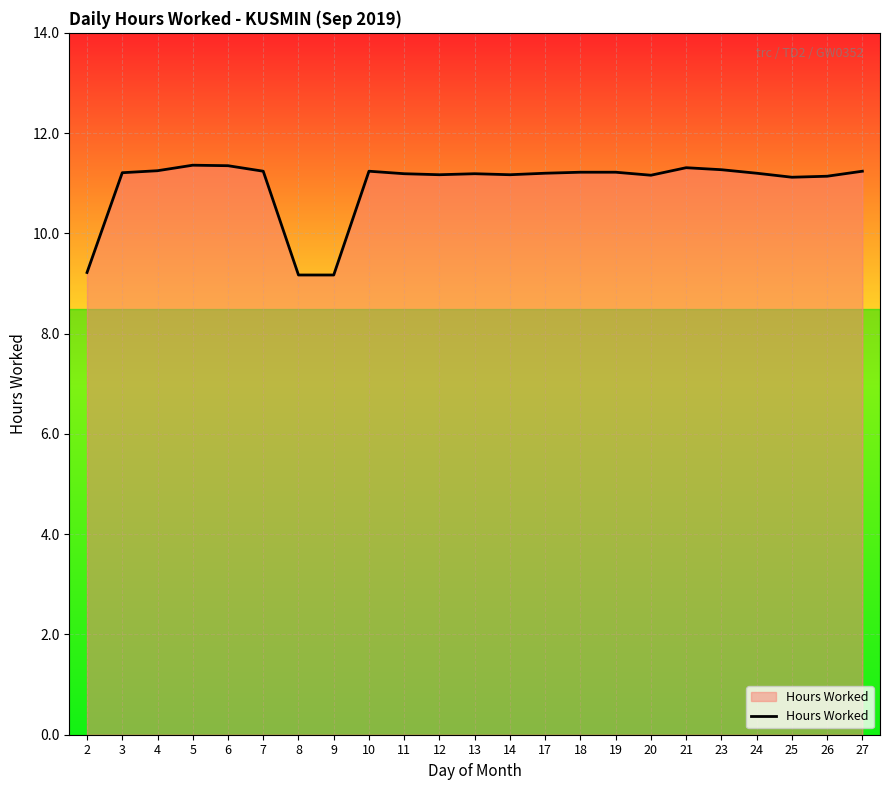

What is the difference between the maximum and minimum values?

2.2